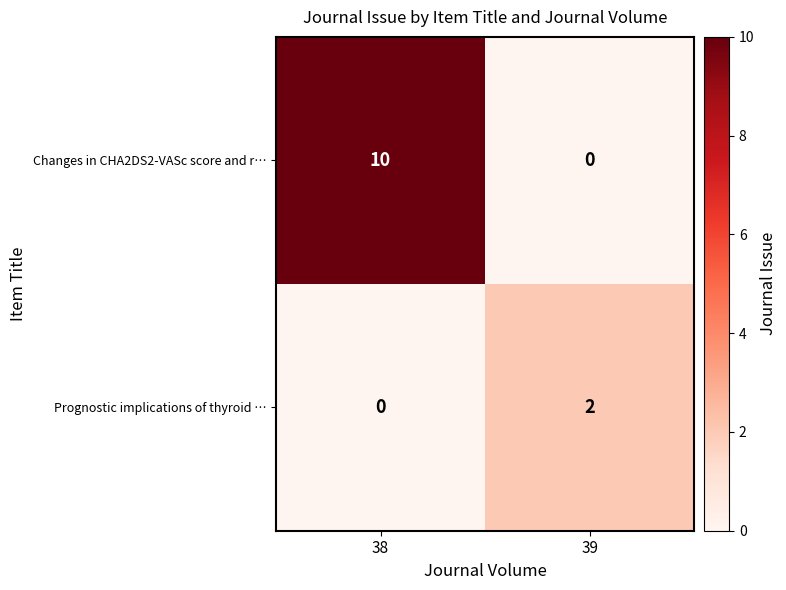

List the labels in order of Changes in CHA2DS2-VASc score and r… value, largest first.

38, 39